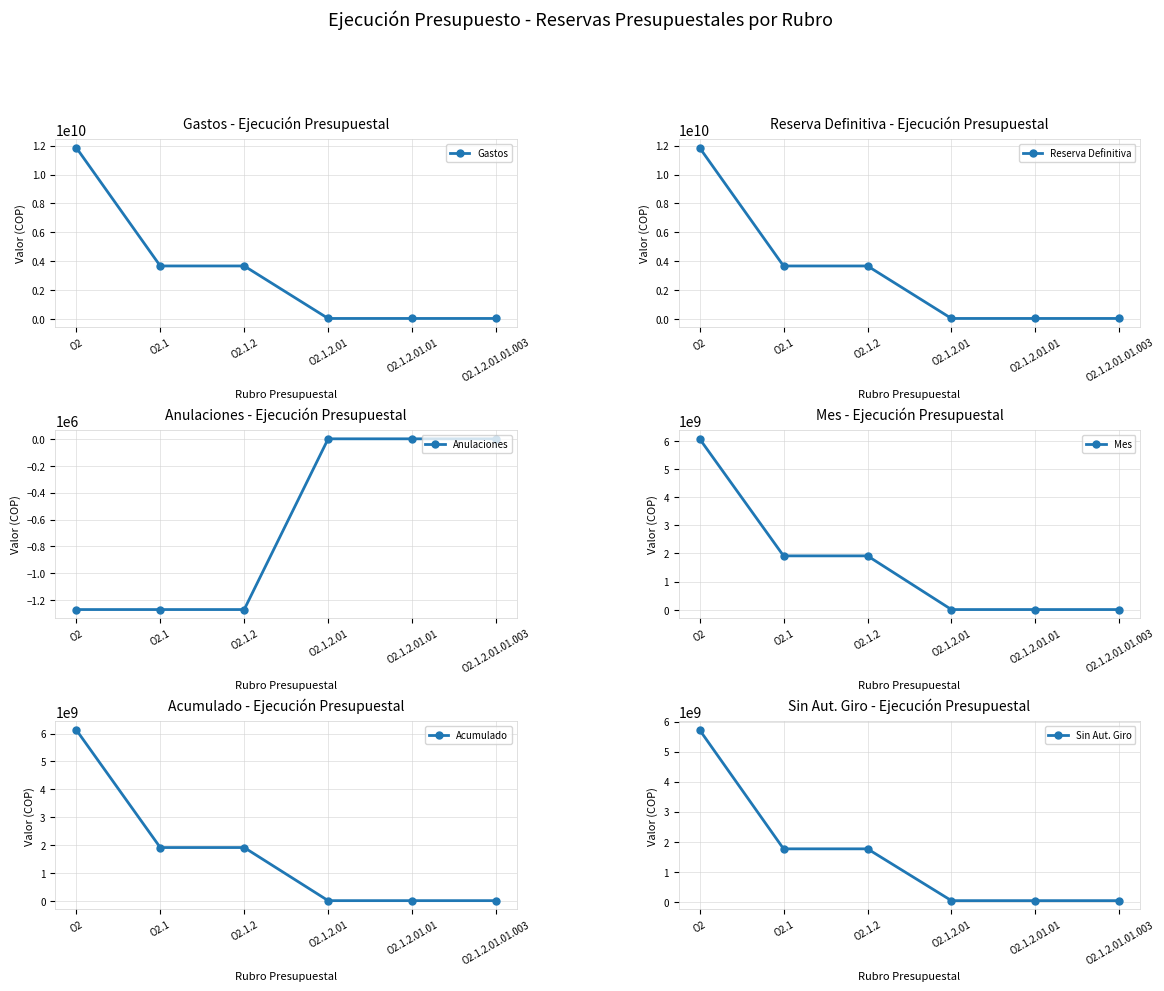

Reading left to right, list all the values displayed in this chart.

Gastos: 11858179621	3677052923	3677052923	44618990	44618990	44618990
Reserva Definitiva: 11856777242	3675784072	3675784072	44618990	44618990	44618990
Anulaciones: -1268851	-1268851	-1268851	0	0	0
Mes: 6067532937	1913727543	1913727543	8580130	8580130	8580130
Acumulado: 6132633116	1913727543	1913727543	8580130	8580130	8580130
Sin Aut. Giro: 5724144126	1762056529	1762056529	36038860	36038860	36038860